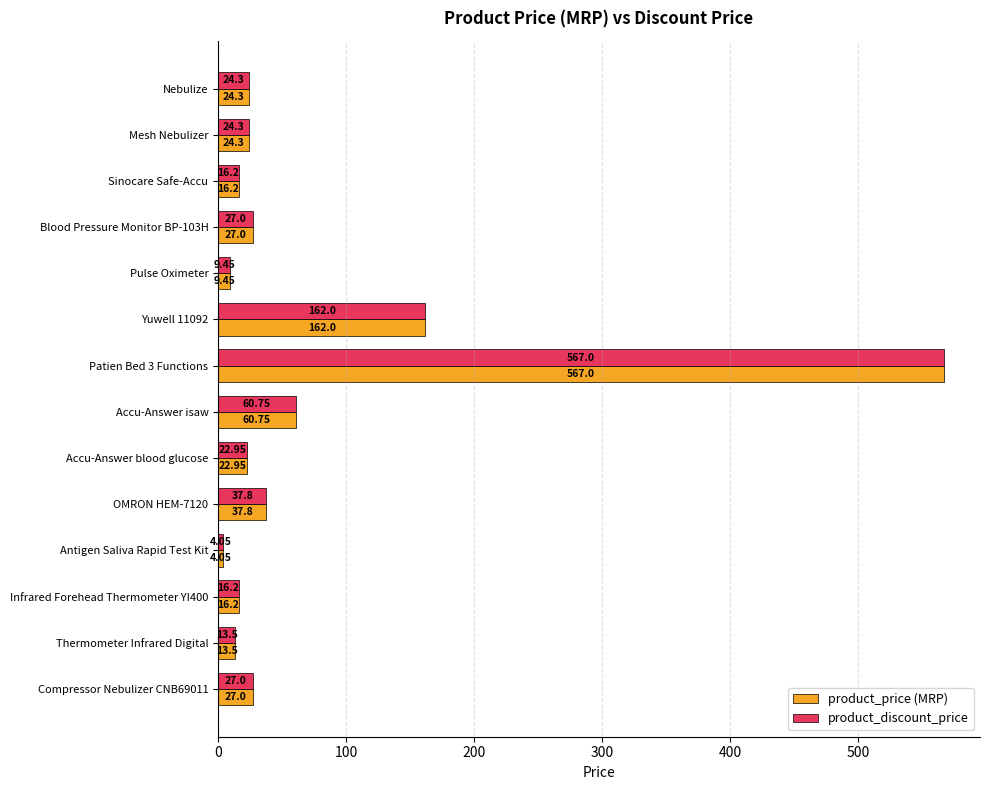

What is the sum of the product_discount_price values at OMRON HEM-7120 and Mesh Nebulizer?

62.1